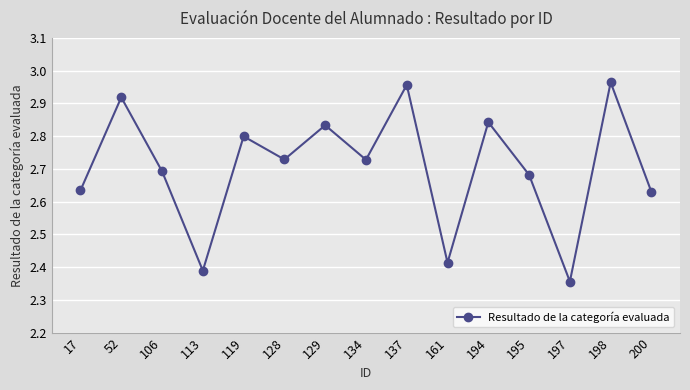

What is the ratio of the value at 106 to the value at 113?

1.1